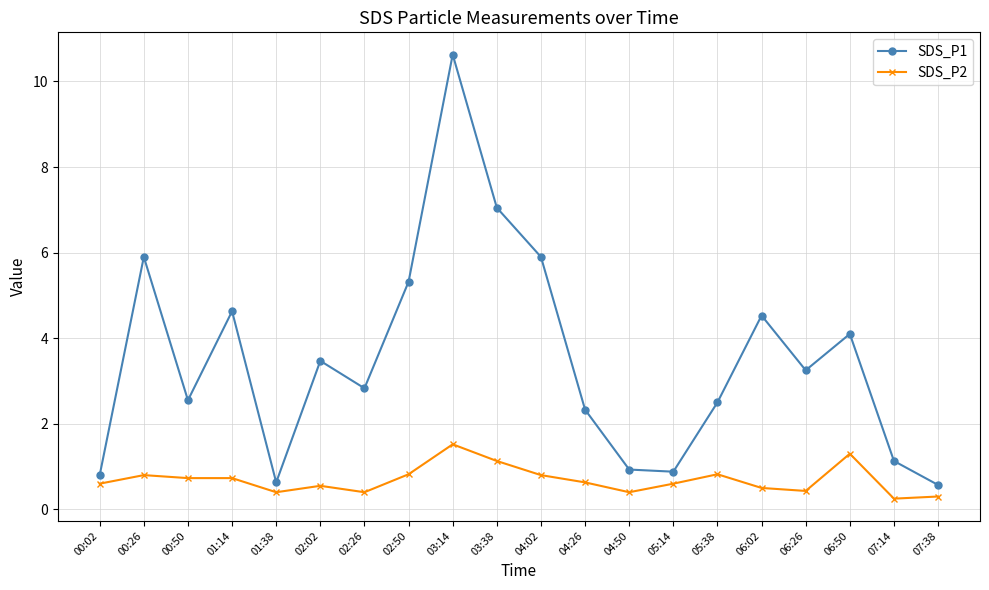

How many values in the SDS_P1 series exceed 3?

10